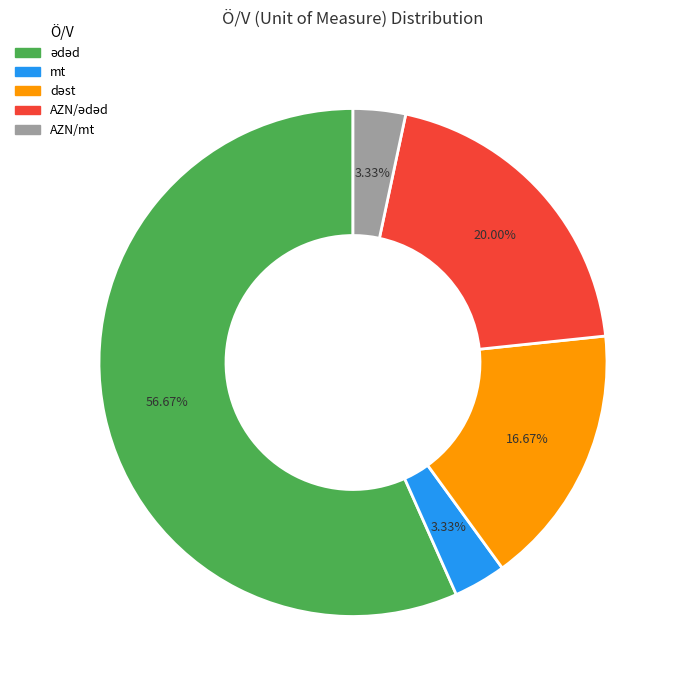

Is there any slice that represents more than half of the pie?

Yes